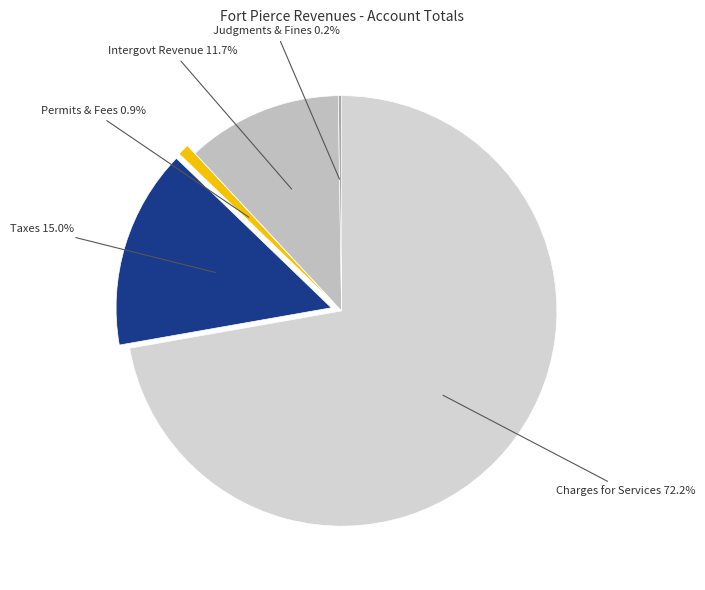

What percentage is NOT represented by Permits & Fees?

99.1%